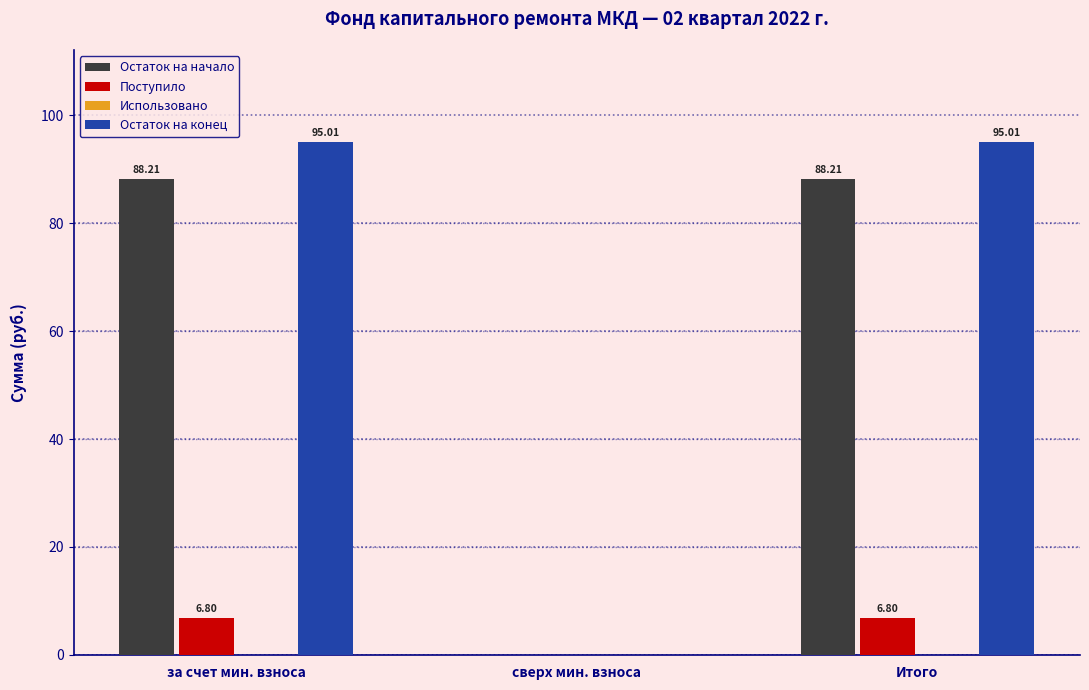

Which series has the largest total across all categories?

Остаток на конец